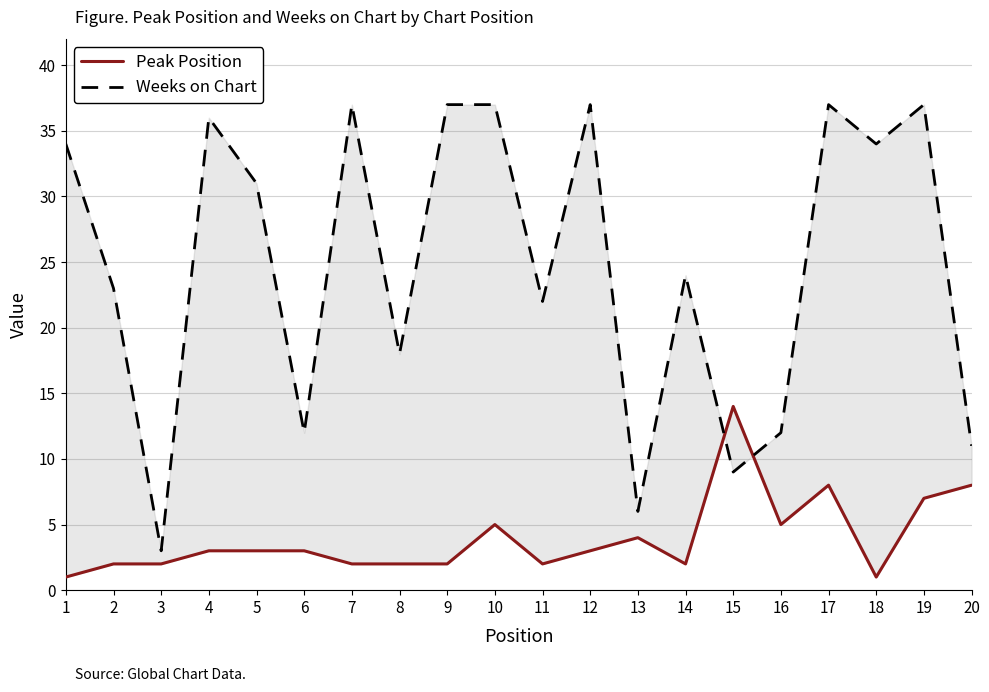

Where does the Weeks on Chart series first go above 31?

1